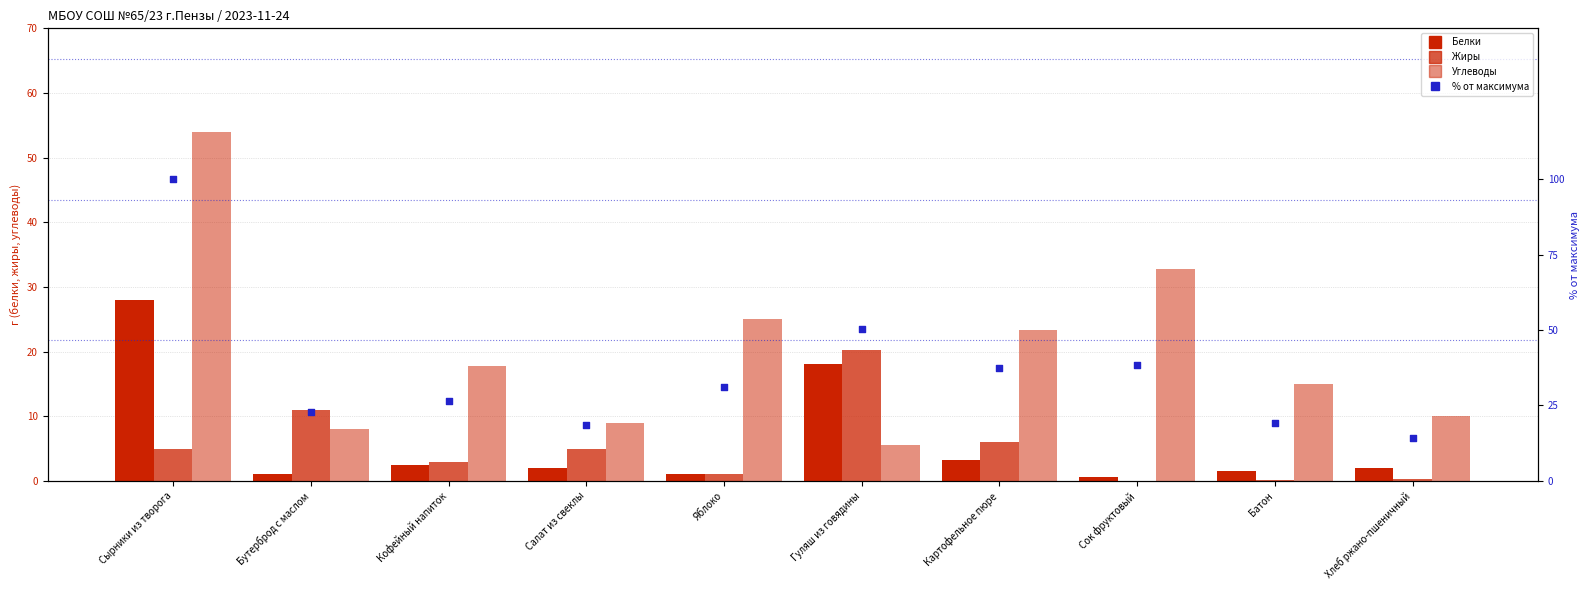

Is the value of % от максимума at Салат из свеклы greater than the value of Белки at Хлеб ржано-пшеничный?

Yes